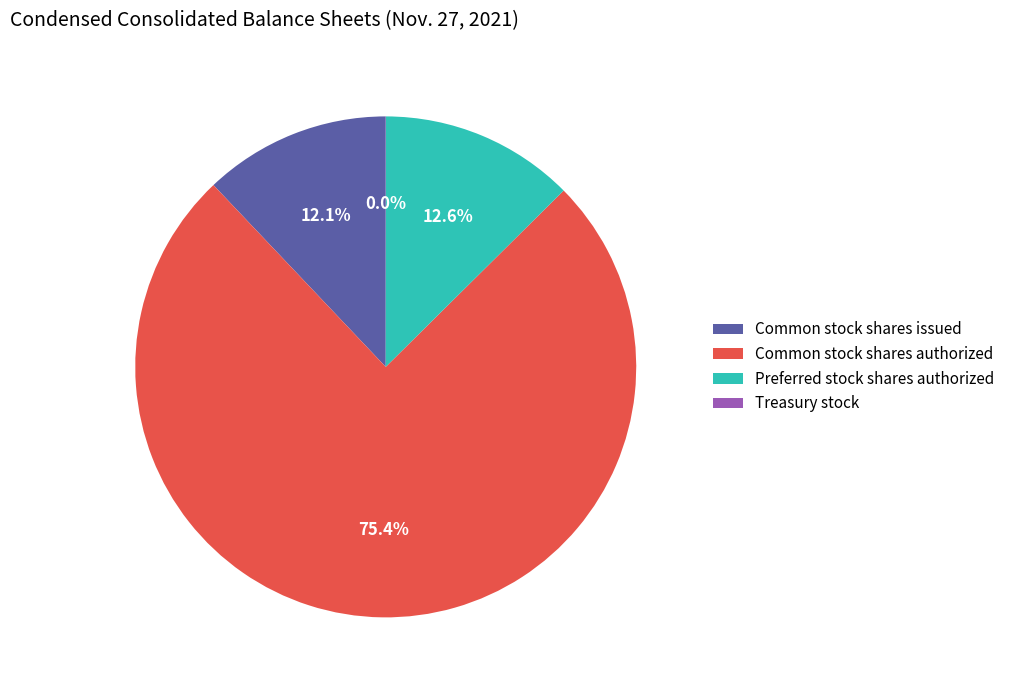

What is the largest slice in the pie chart?

Common stock shares authorized